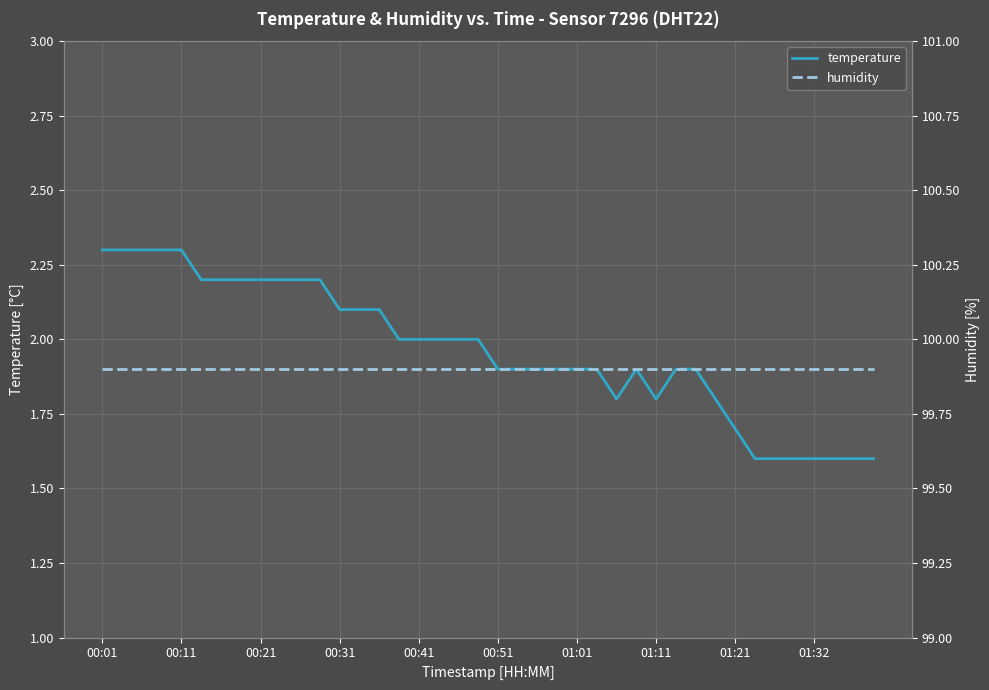

What is the difference between the maximum and minimum values in the temperature series?

0.7